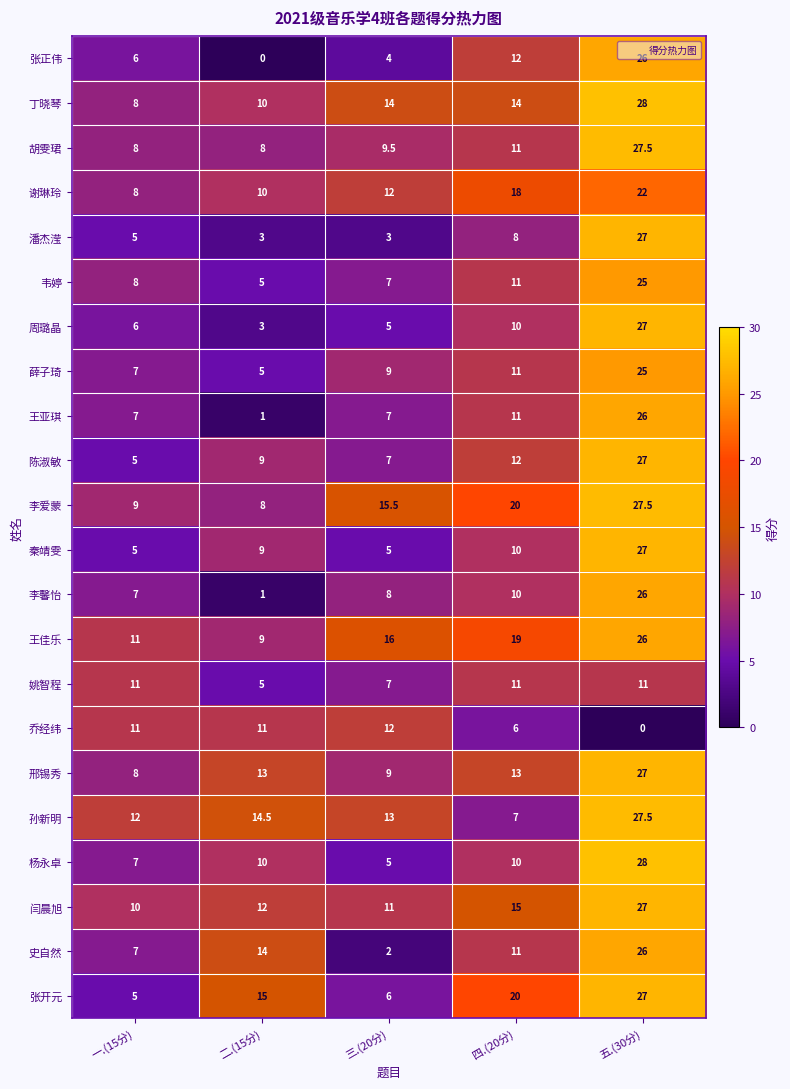

What is the sum of all 王佳乐 values?

81.0